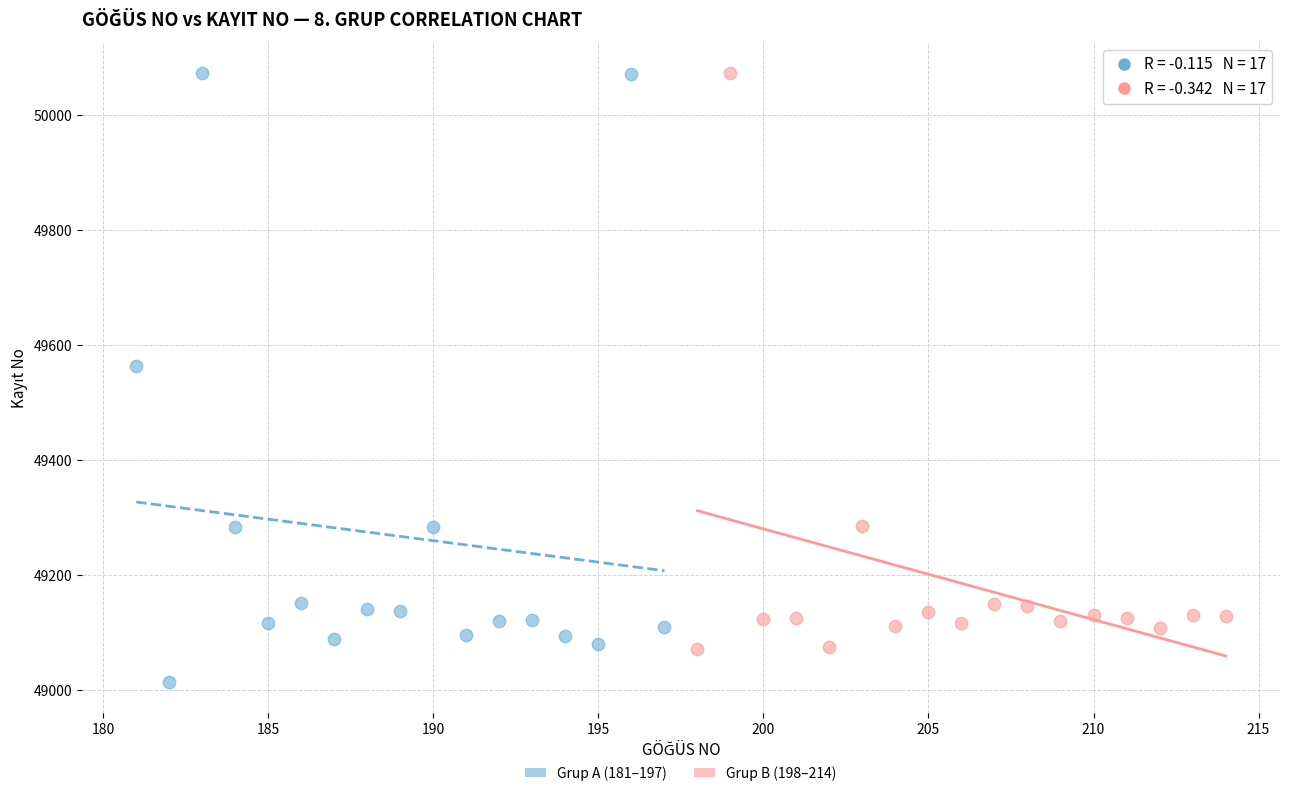

Which series reaches the minimum Y coordinate?

Grup A (181–197)